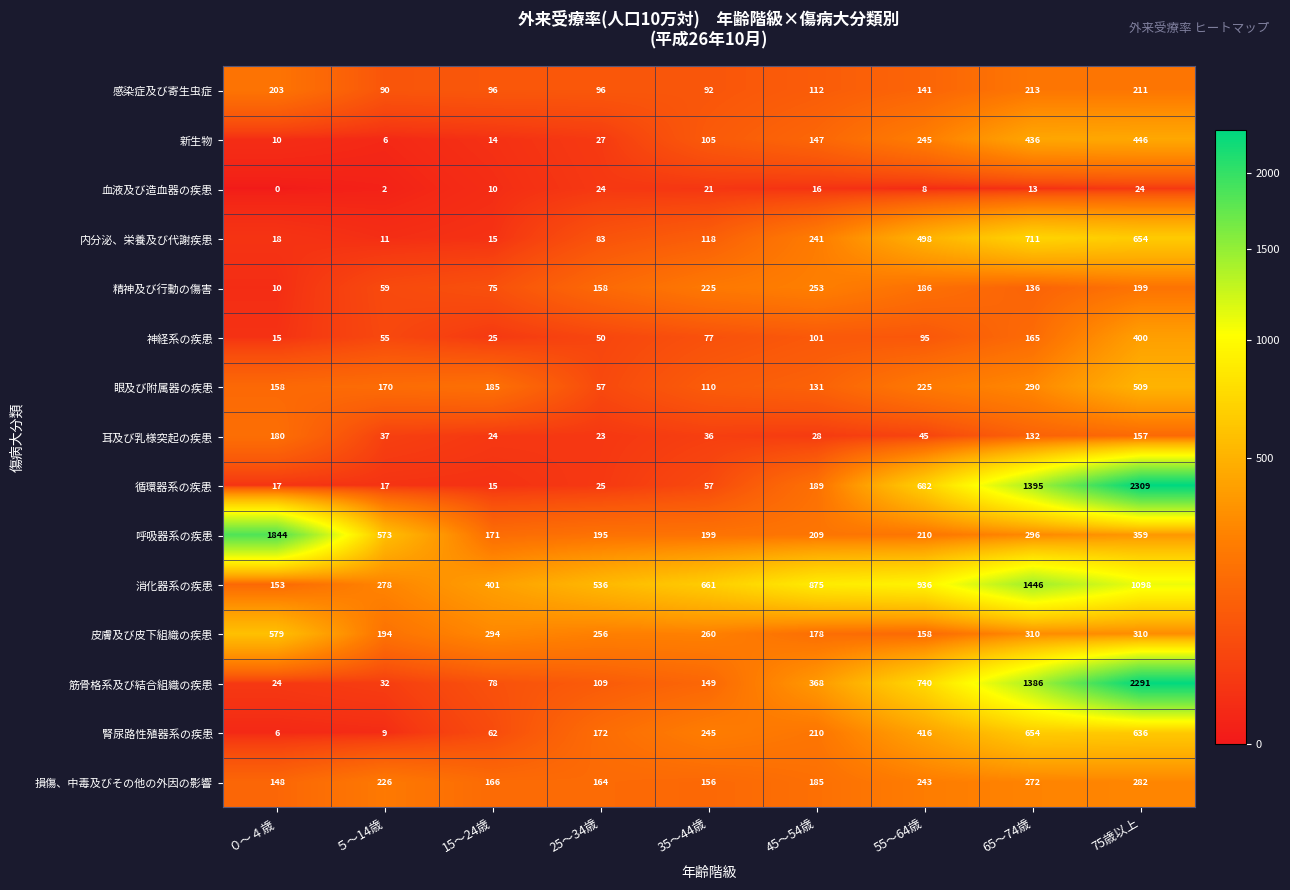

Which series has the largest total across all categories?

消化器系の疾患